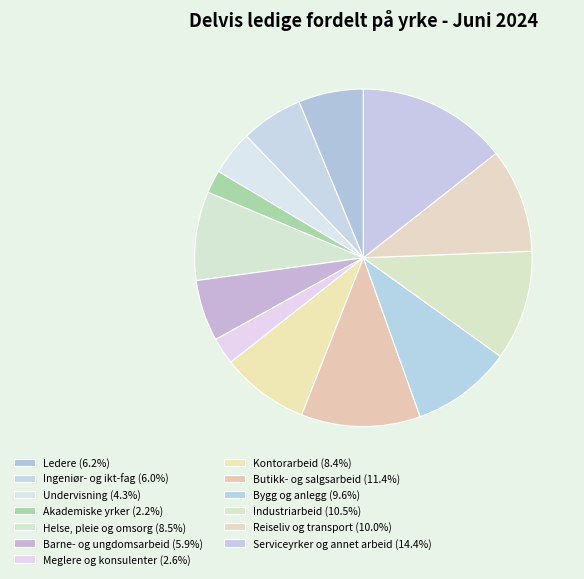

How many slices are in this pie chart?

13